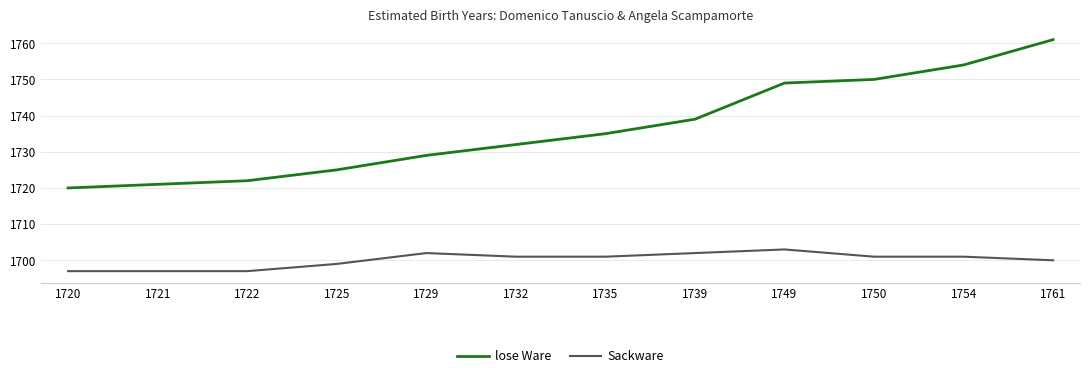

Rank the series by their maximum value, from highest to lowest.

lose Ware, Sackware